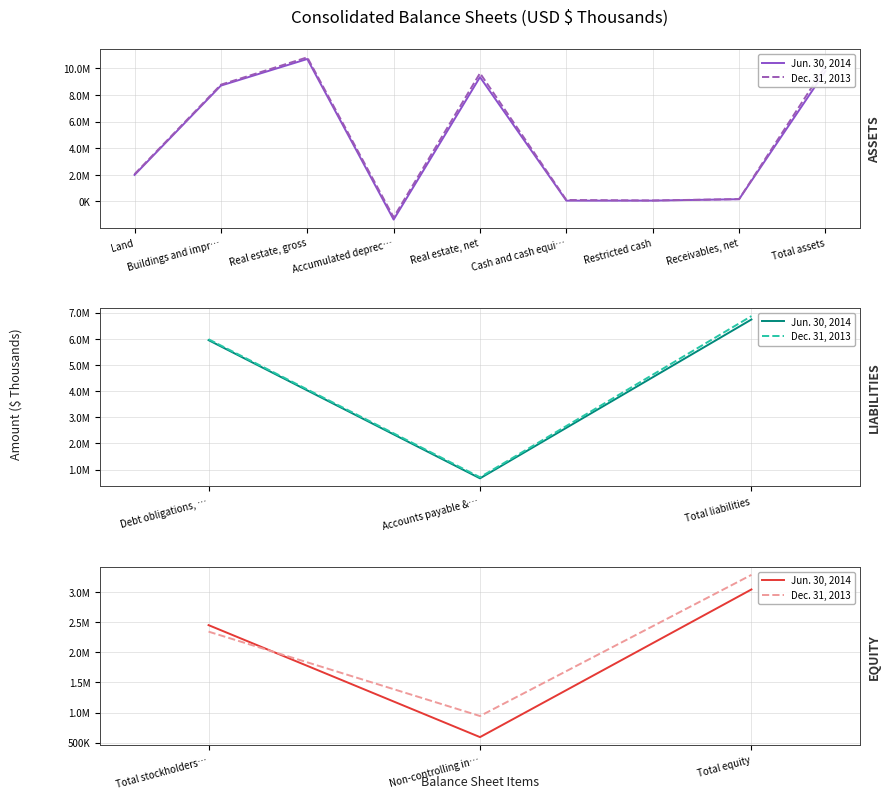

Between Non-controlling in… and Total equity, which series saw the biggest shift?

Jun. 30, 2014